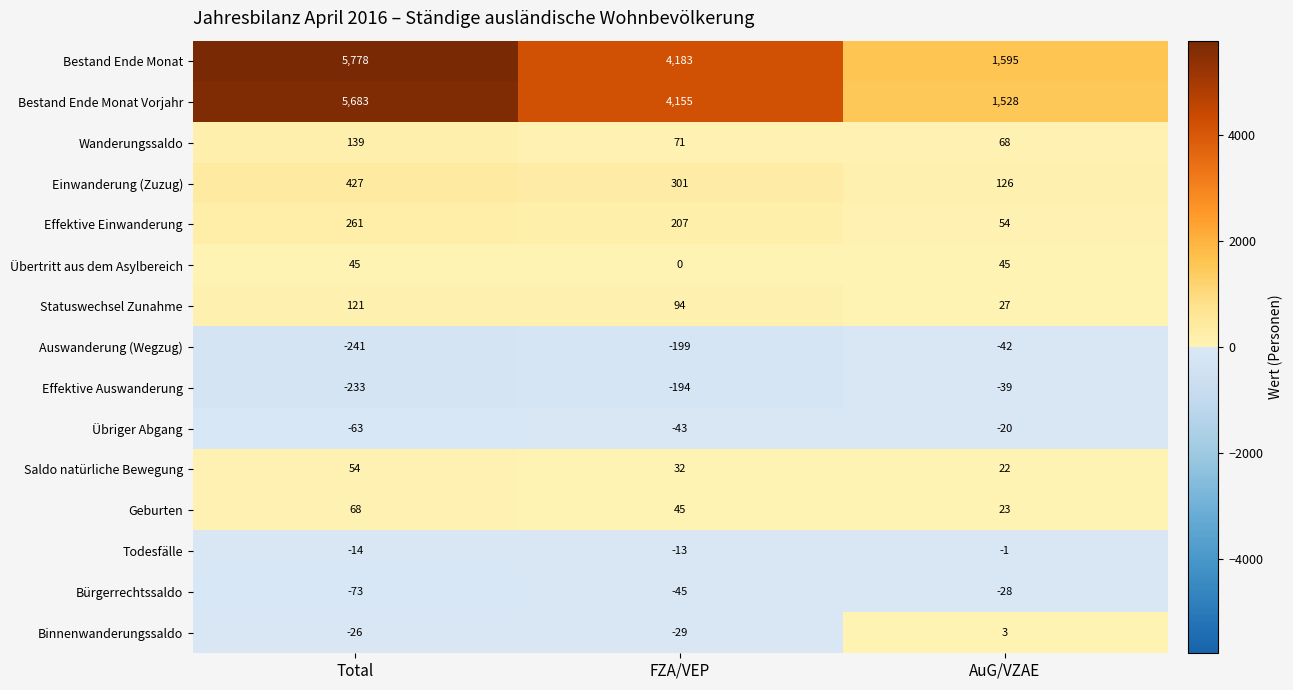

Rank the series at FZA/VEP from lowest to highest value.

Auswanderung (Wegzug), Effektive Auswanderung, Bürgerrechtssaldo, Übriger Abgang, Binnenwanderungssaldo, Todesfälle, Übertritt aus dem Asylbereich, Saldo natürliche Bewegung, Geburten, Wanderungssaldo, Statuswechsel Zunahme, Effektive Einwanderung, Einwanderung (Zuzug), Bestand Ende Monat Vorjahr, Bestand Ende Monat